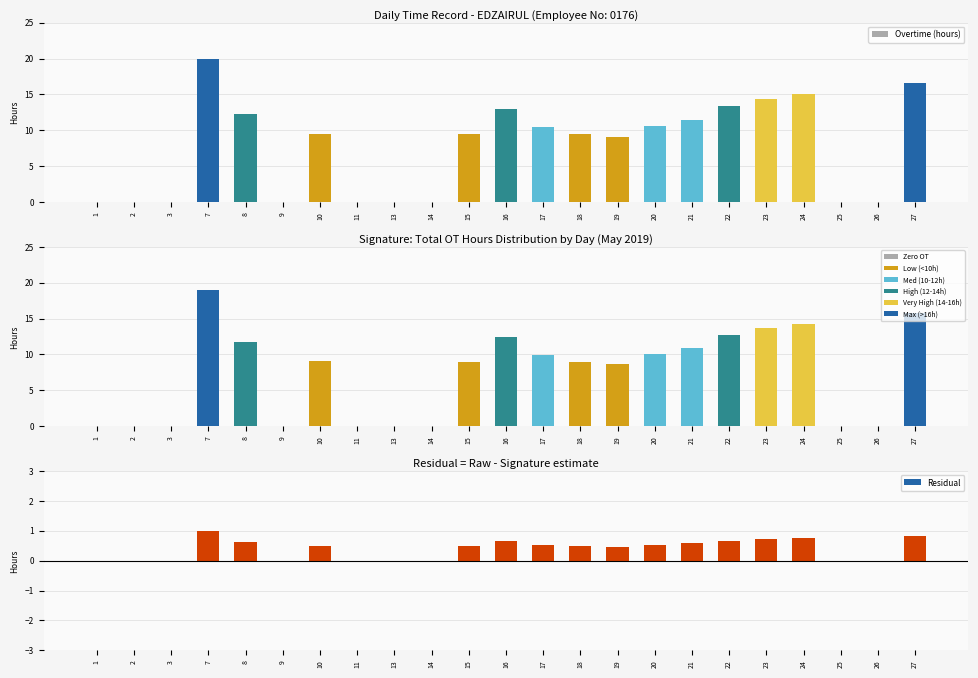

Which category has the lowest value across all series?

1